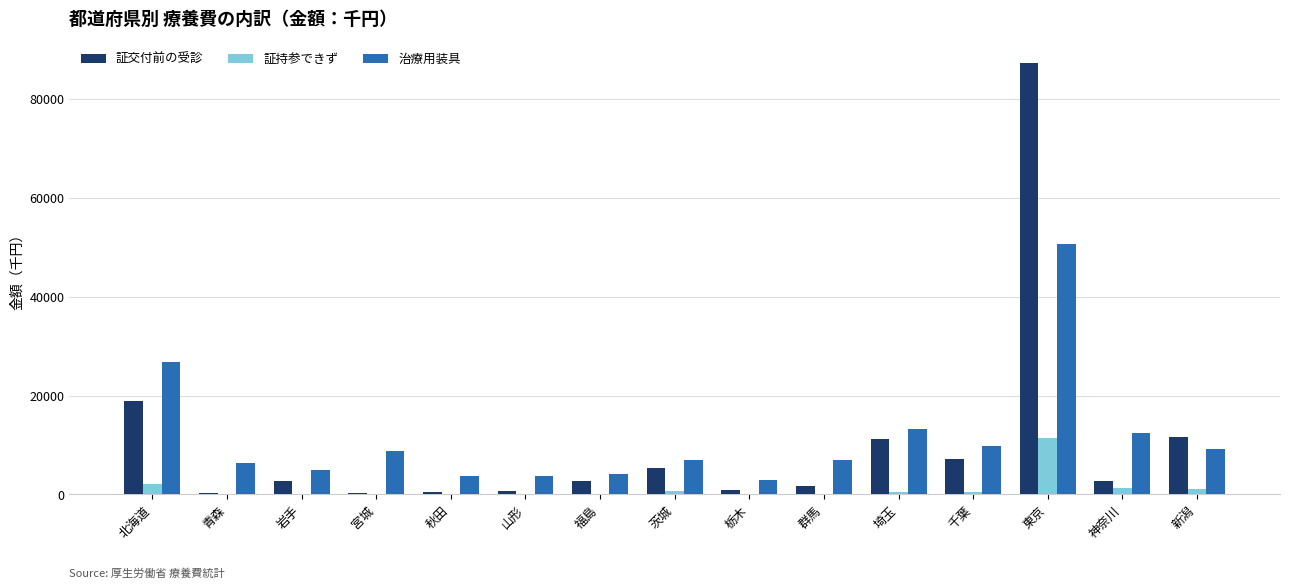

At which label is 証交付前の受診 closest to 43810?

北海道